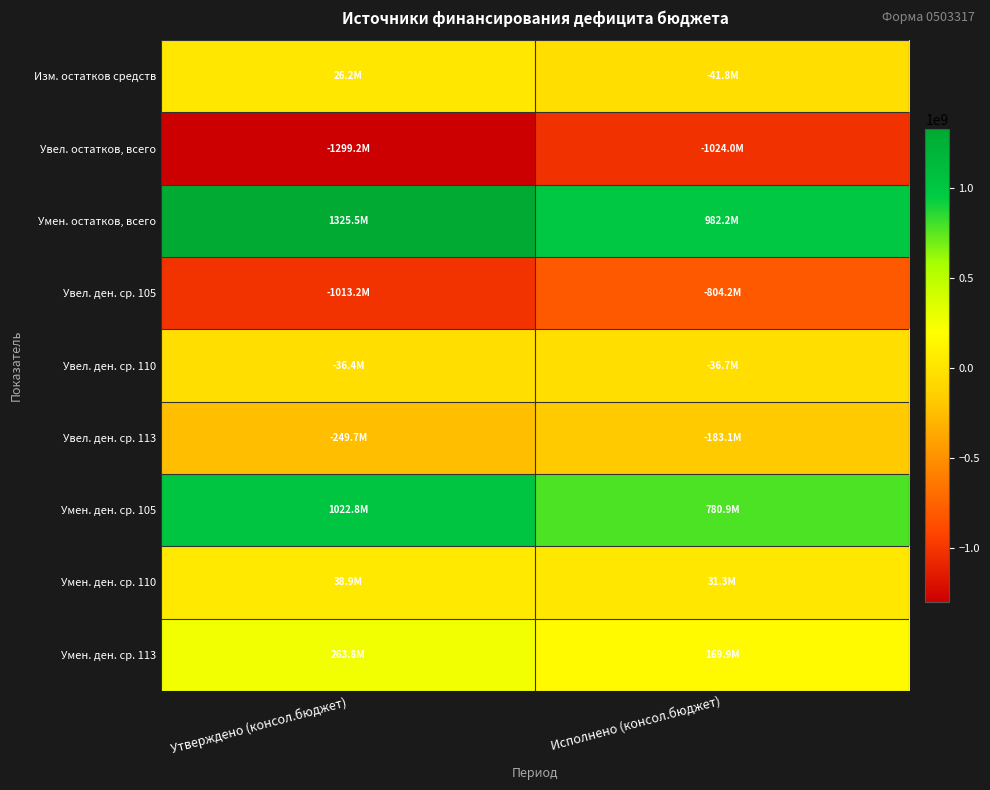

Which series has the largest total across all categories?

Умен. остатков, всего